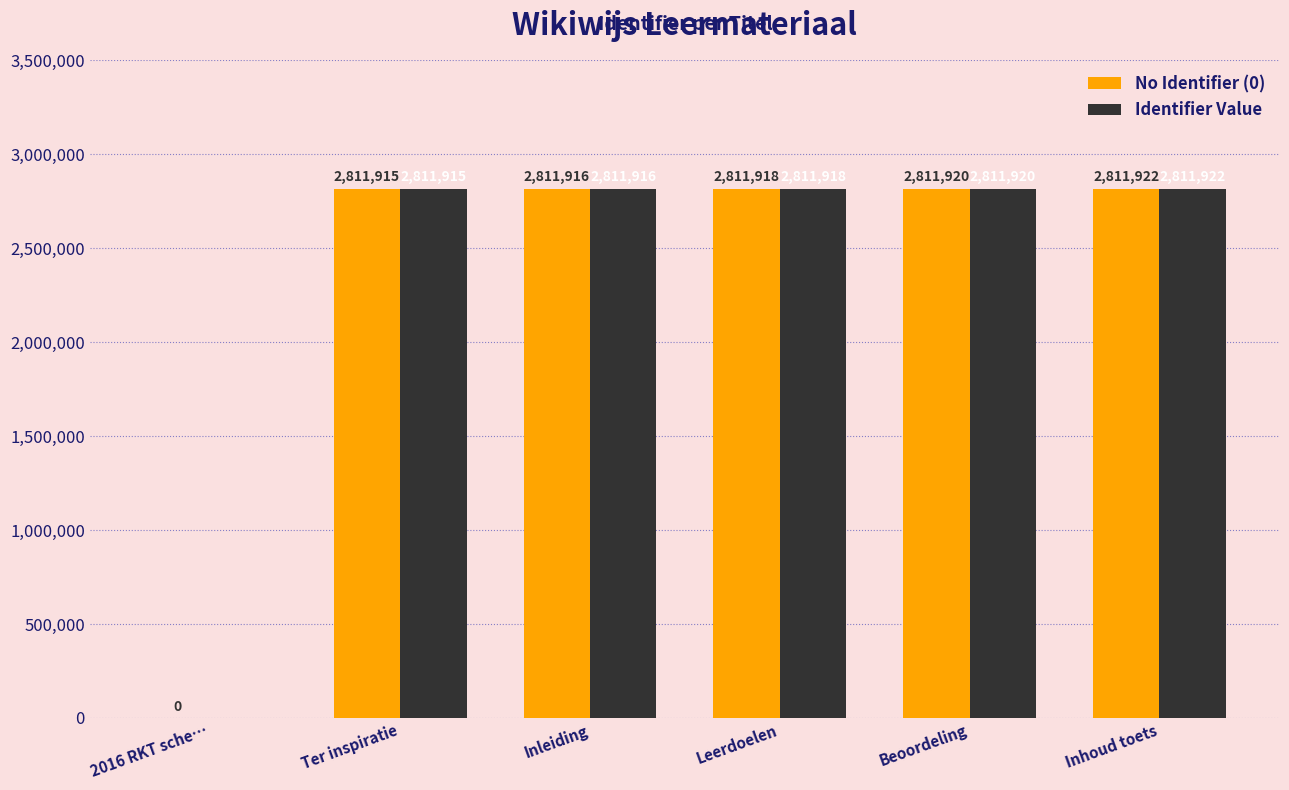

Is the value of Identifier Value at Inhoud toets greater than the value of No Identifier (0) at 2016 RKT sche…?

Yes